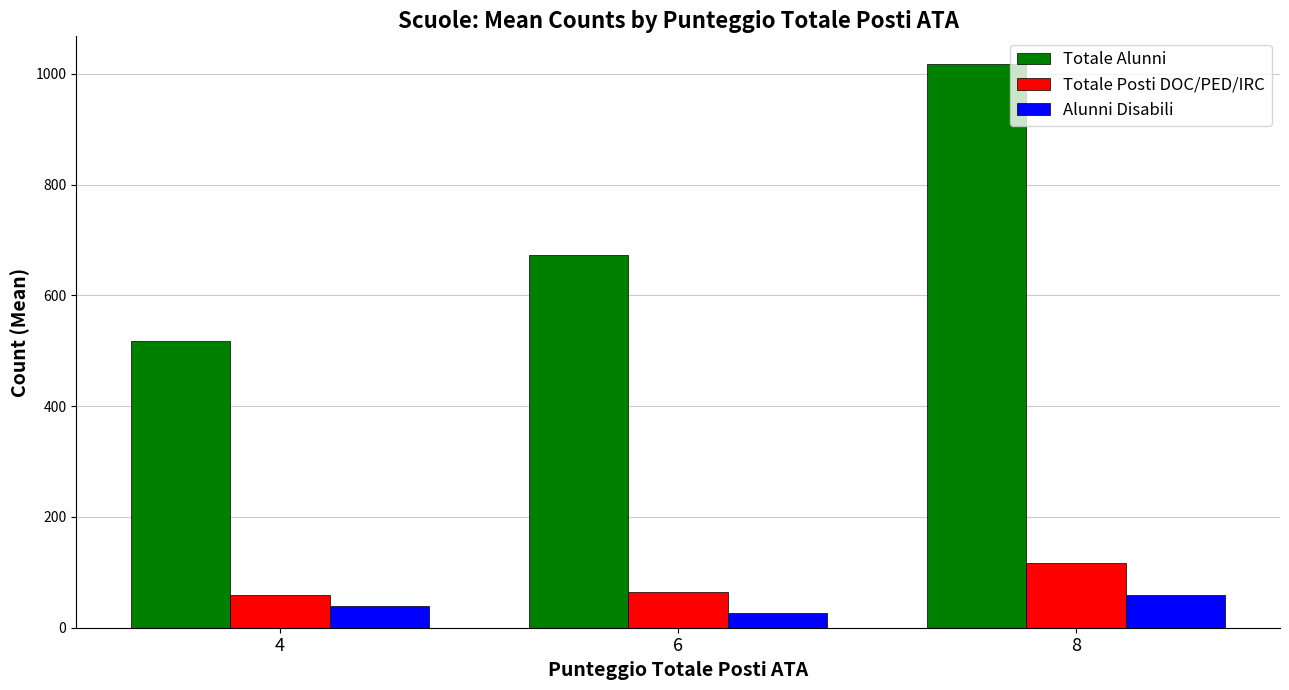

Read the Totale Alunni value at 8.

1017.0